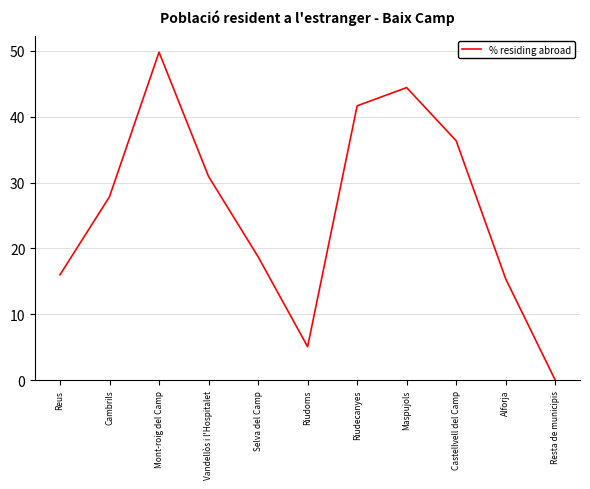

Which label corresponds to the largest value in the chart?

Mont-roig del Camp